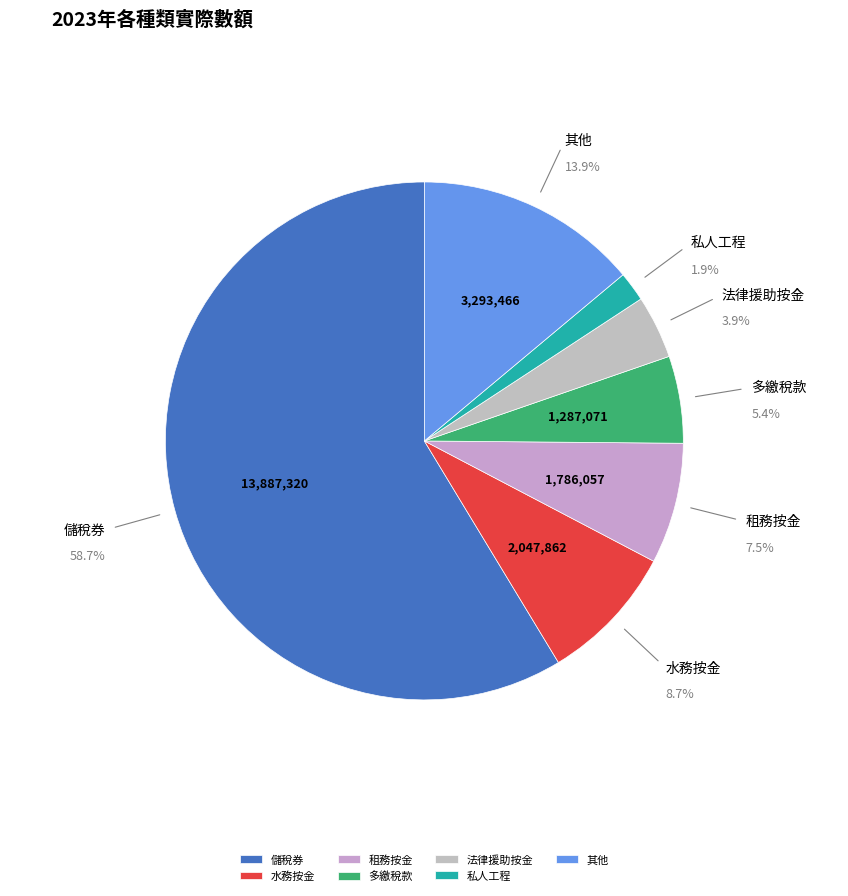

Which slice is the largest?

儲稅券